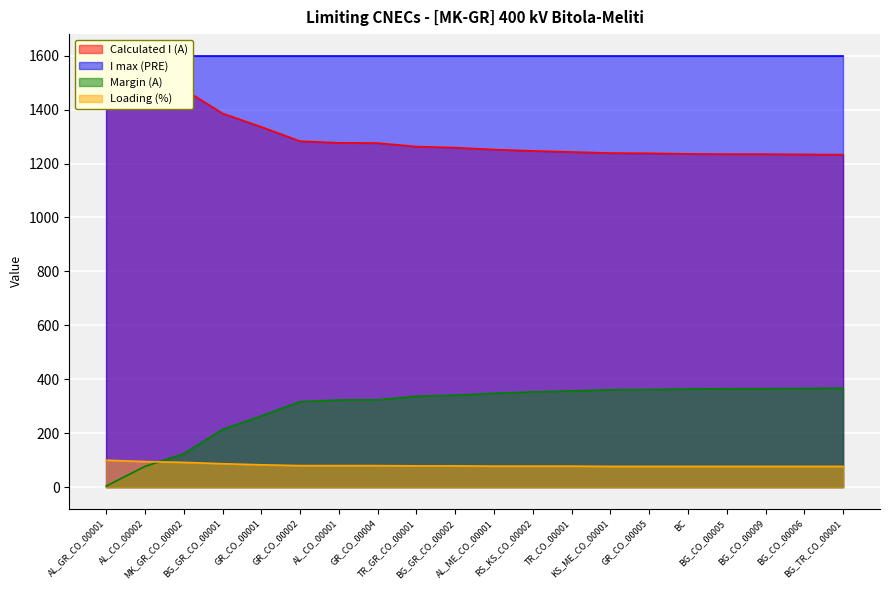

True or false: Loading (%) and Margin (A) intersect in this chart.

True